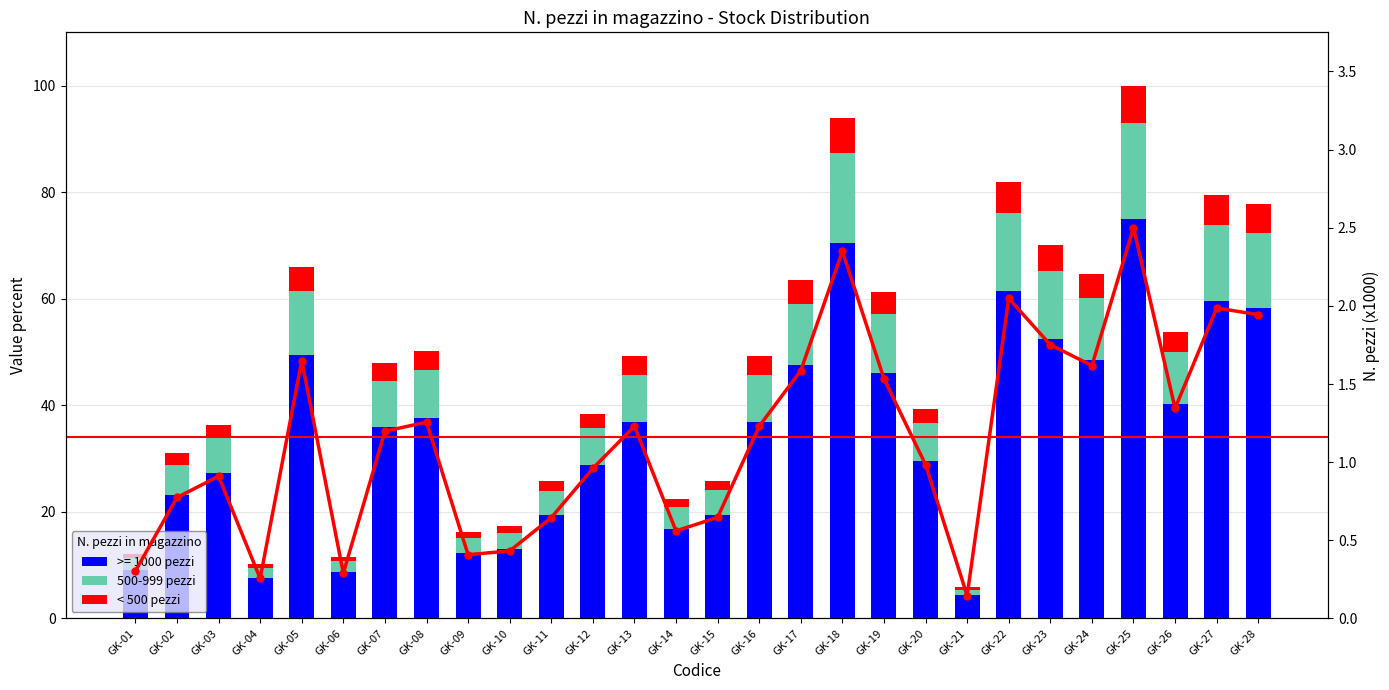

Is it true that mid range equals 11.8 at GK-16?

False